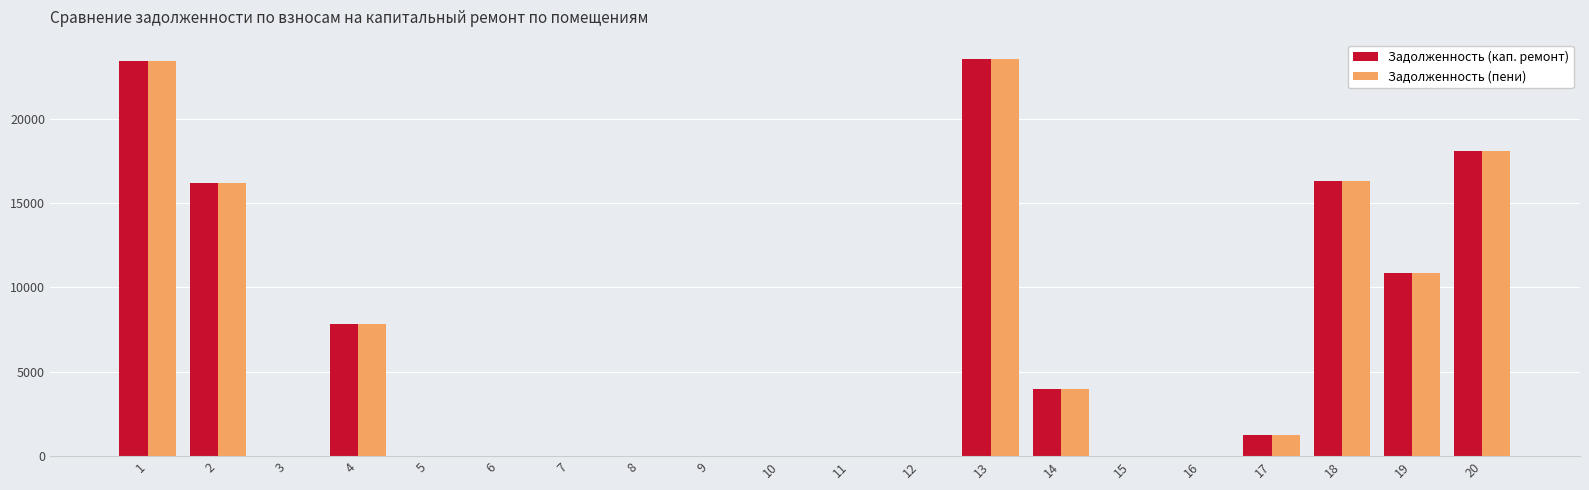

Is the value of Задолженность (кап. ремонт) at 1 greater than the value of Задолженность (пени) at 18?

Yes